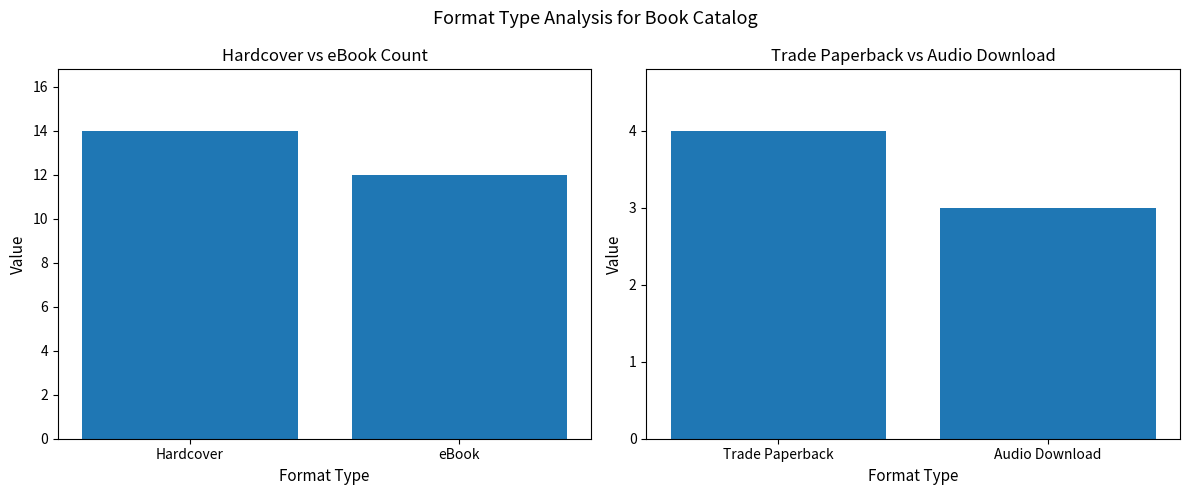

Rank the categories by value from lowest to highest.

Audio Download, Trade Paperback